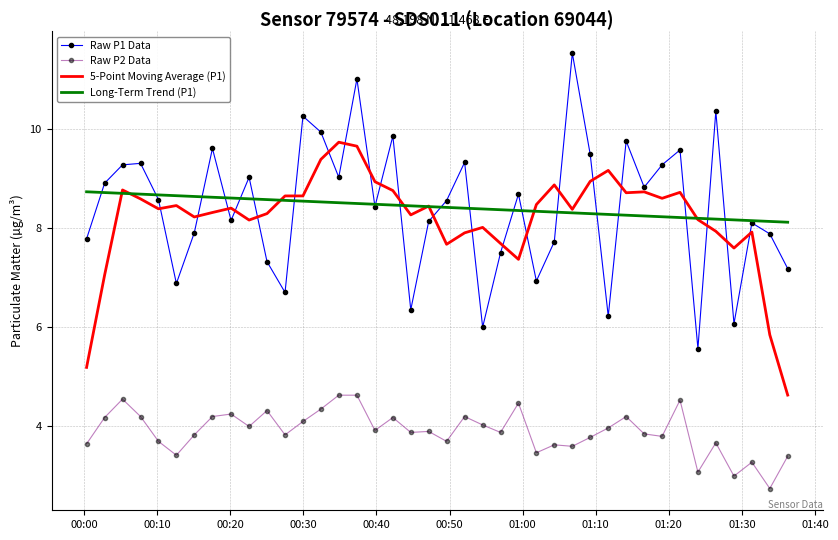

Which series has the widest spread of values?

Raw P1 Data